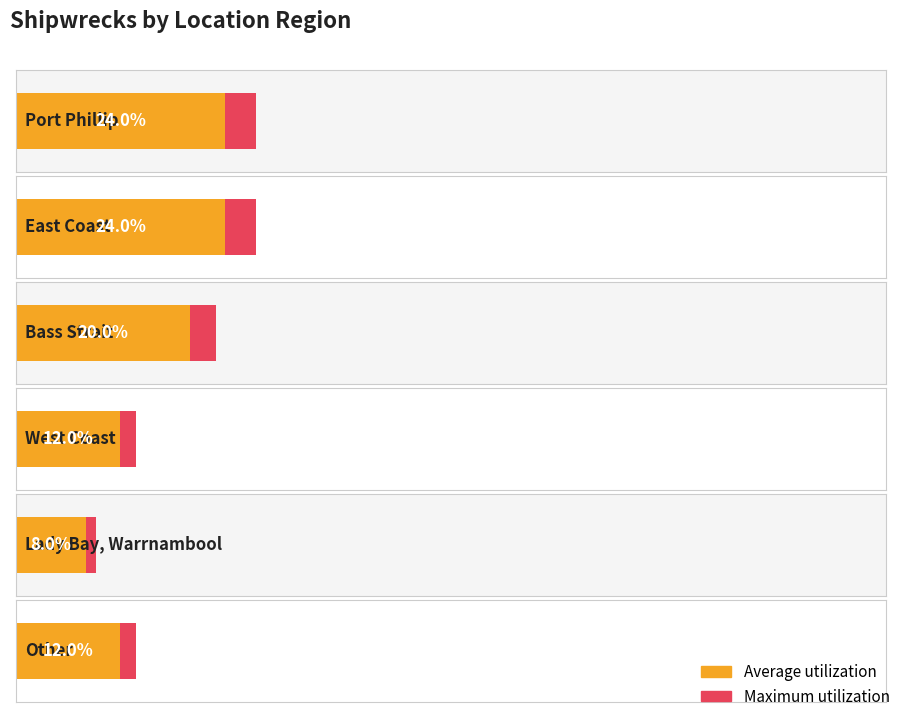

What is the label of the 5th bar from the right?

East Coast